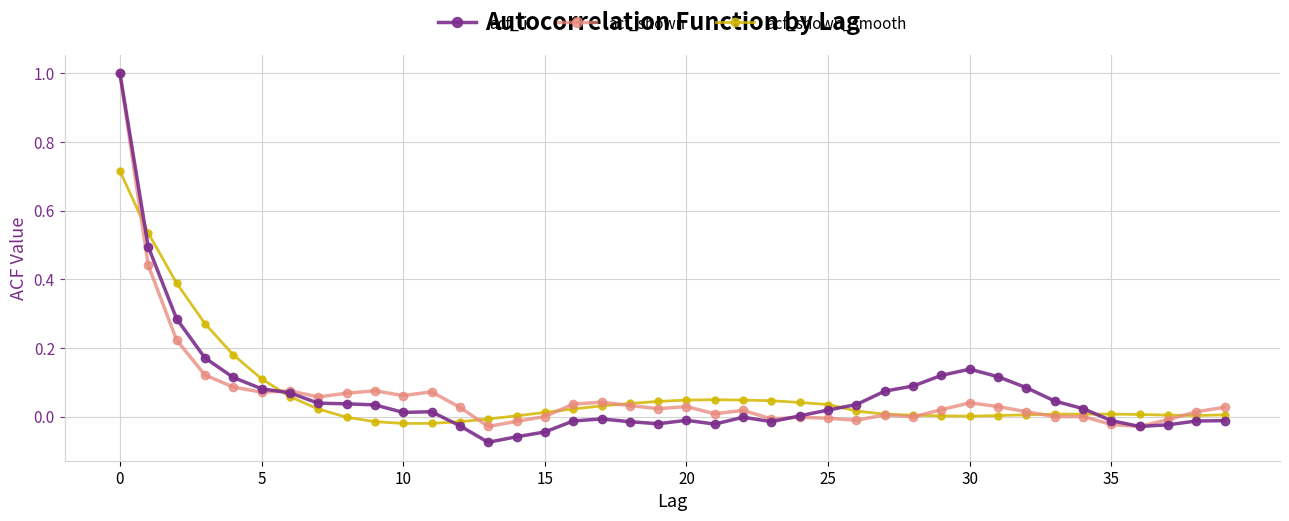

What is the maximum value shown in the chart?

1.0